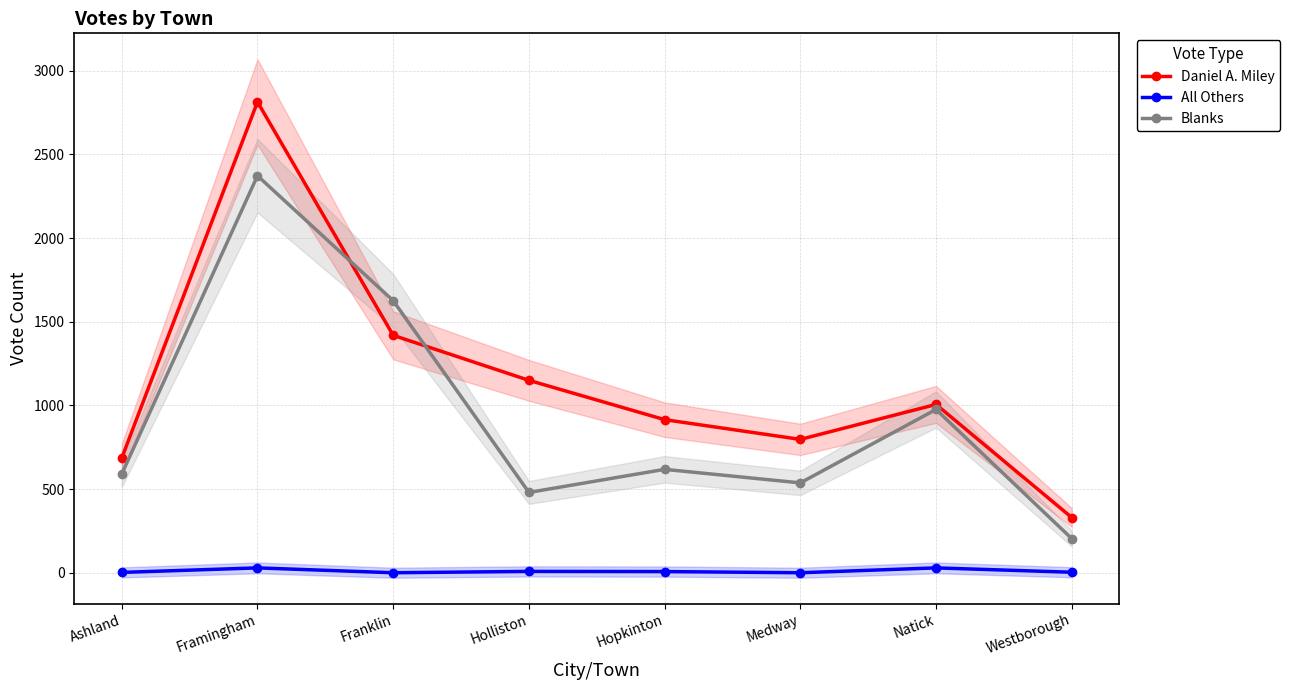

Reading left to right, extract all data points from this chart.

Daniel A. Miley: Ashland=686	Framingham=2814	Franklin=1419	Holliston=1150	Hopkinton=915	Medway=797	Natick=1006	Westborough=330
All Others: Ashland=2	Framingham=29	Franklin=0	Holliston=8	Hopkinton=7	Medway=0	Natick=29	Westborough=3
Blanks: Ashland=590	Framingham=2373	Franklin=1626	Holliston=480	Hopkinton=618	Medway=537	Natick=976	Westborough=204